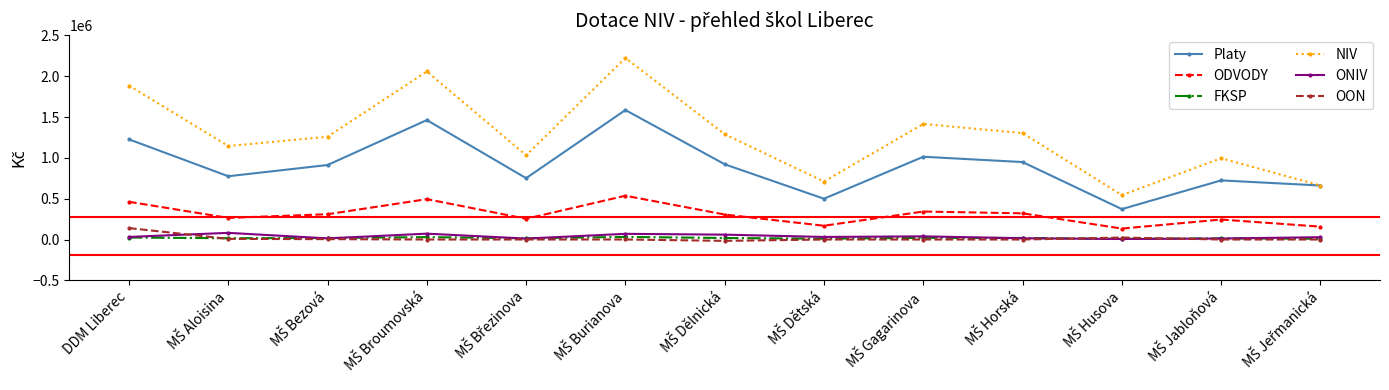

What is the minimum value for NIV?

543676